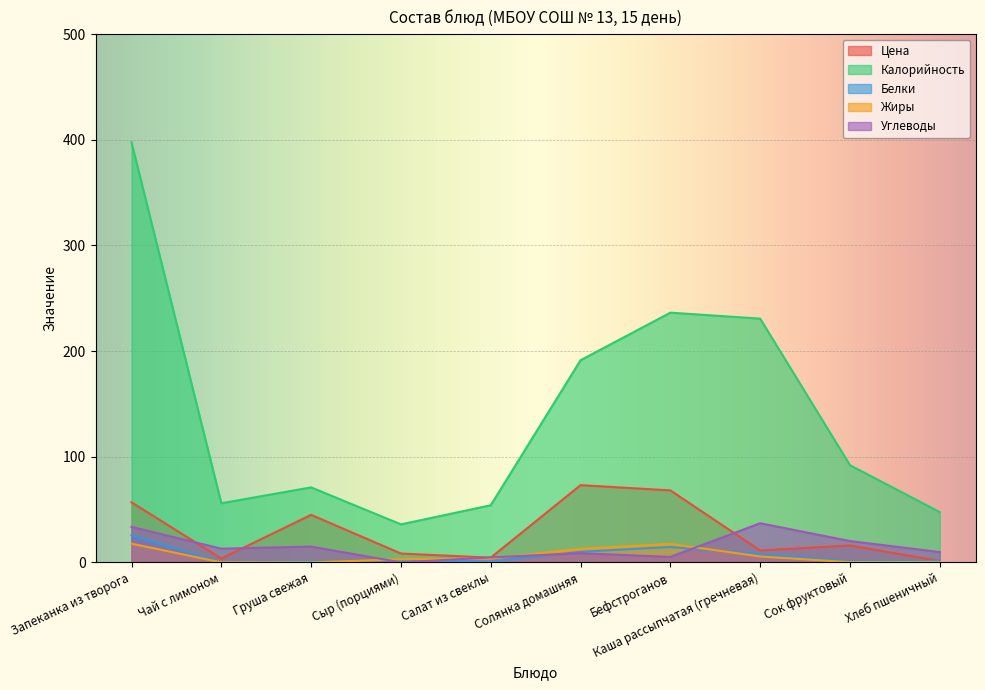

What is the label of the 8th point from the right?

Груша свежая